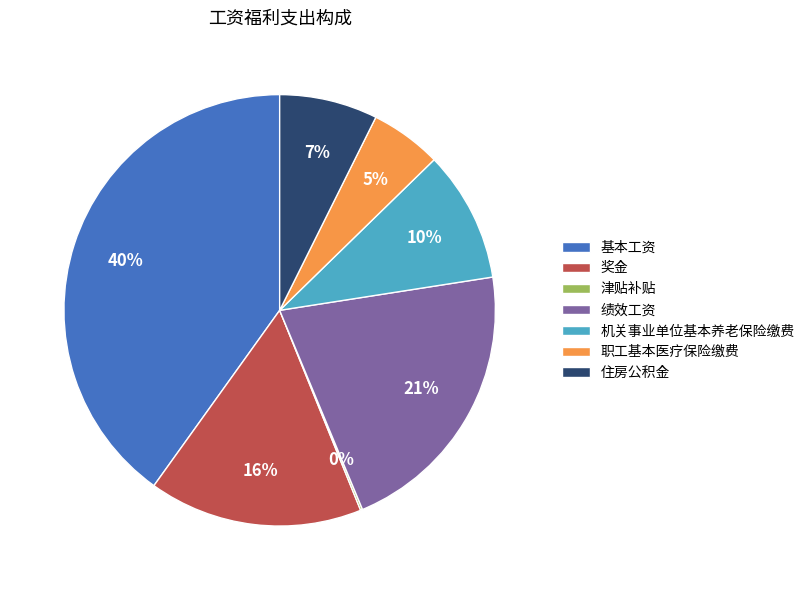

Which has a higher value, 绩效工资 or 基本工资?

基本工资